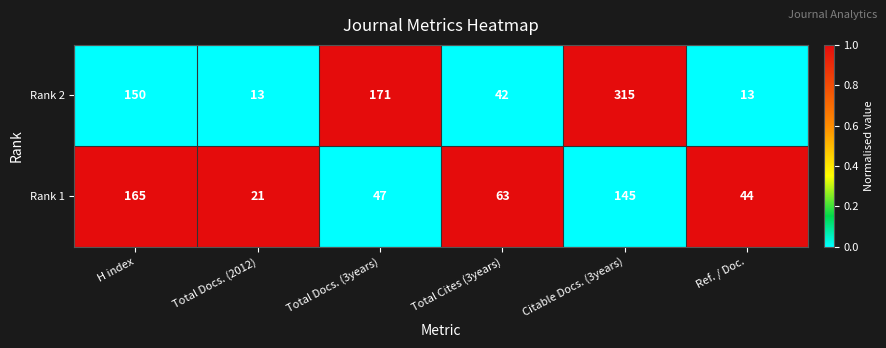

Reading left to right, what are all the values shown in this chart?

Rank 2: H index=150	Total Docs. (2012)=13	Total Docs. (3years)=171	Total Cites (3years)=42	Citable Docs. (3years)=315	Ref. / Doc.=13
Rank 1: H index=165	Total Docs. (2012)=21	Total Docs. (3years)=47	Total Cites (3years)=63	Citable Docs. (3years)=145	Ref. / Doc.=44